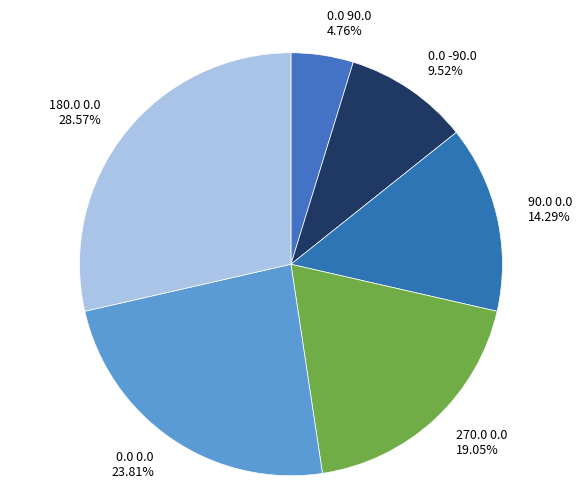

What is the ratio of the value at 180.0 0.0 to the value at 90.0 0.0?

2.0